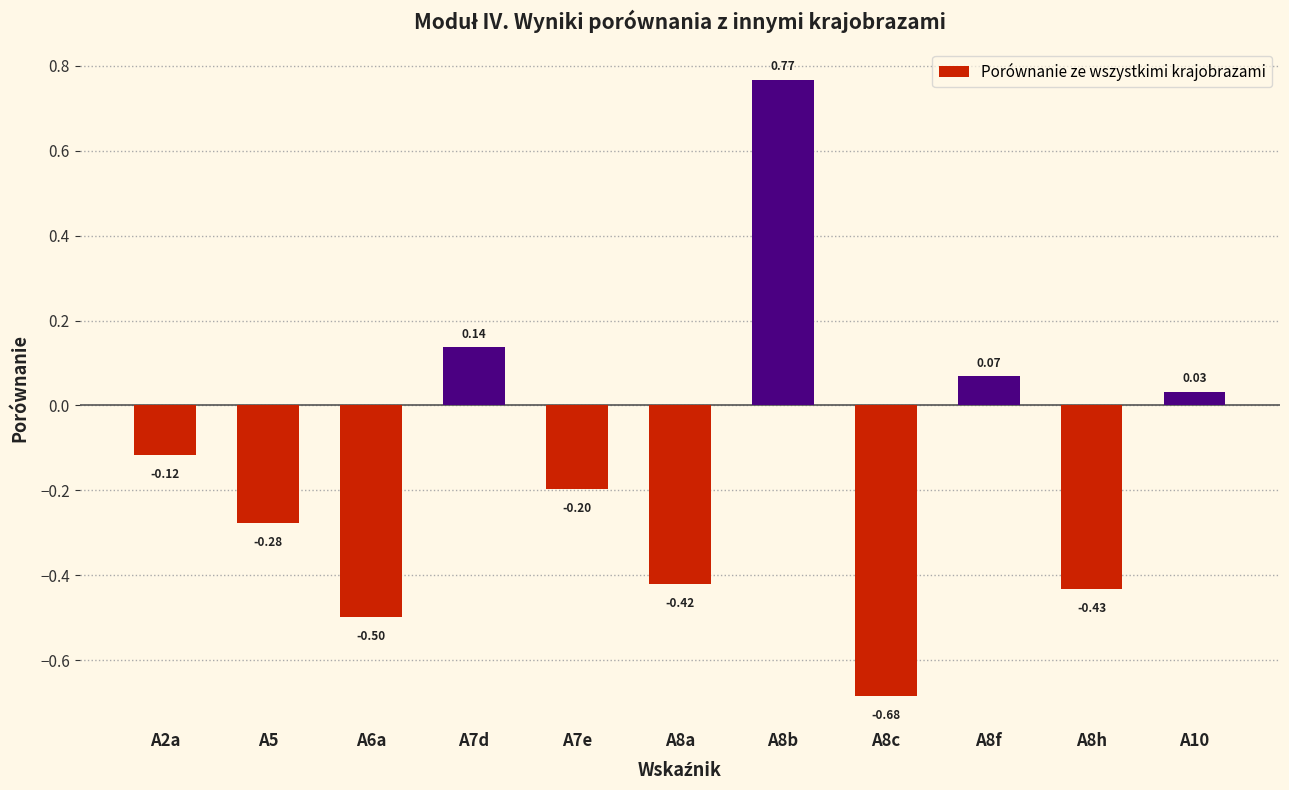

Which category has the lowest value across all series?

A8c